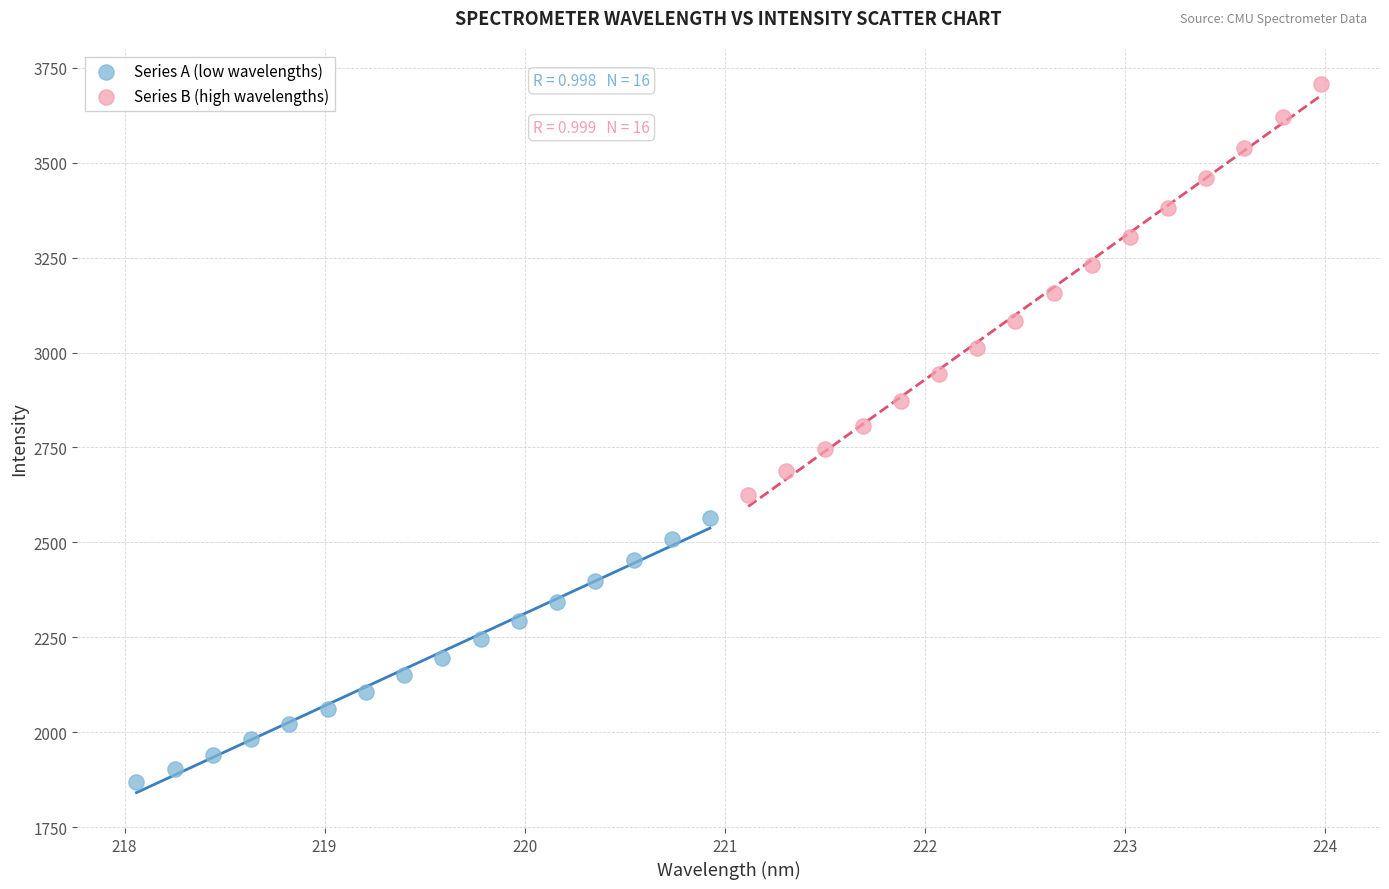

Which series reaches the maximum Y coordinate?

Series B (high wavelengths)